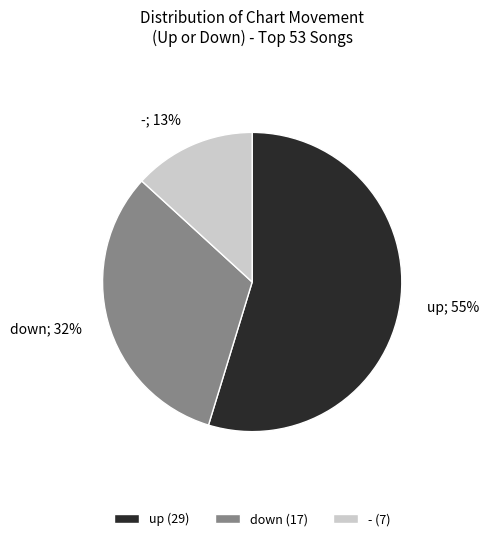

Is it true that up is 55% of the pie?

True